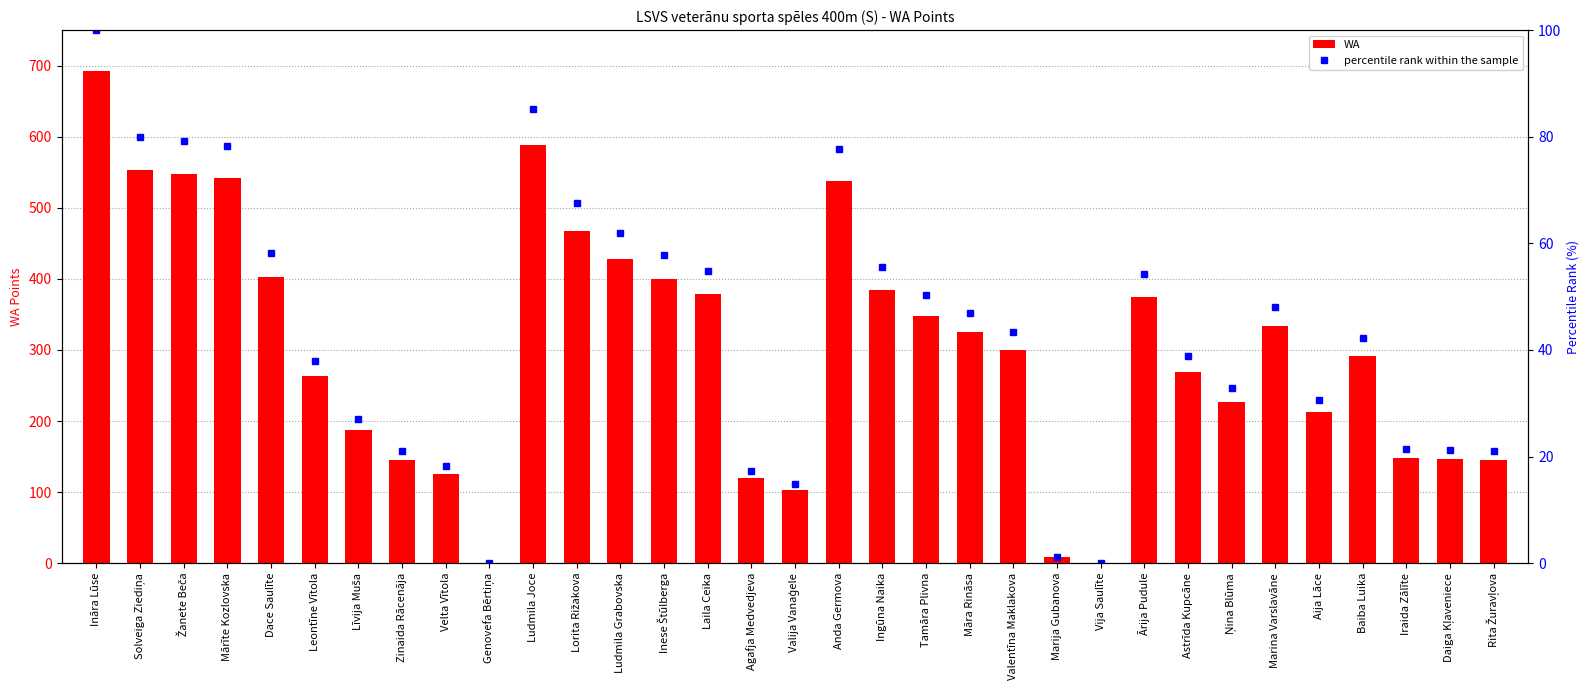

True or false: WA has a value of 705.5 at Lorita Rižakova.

False